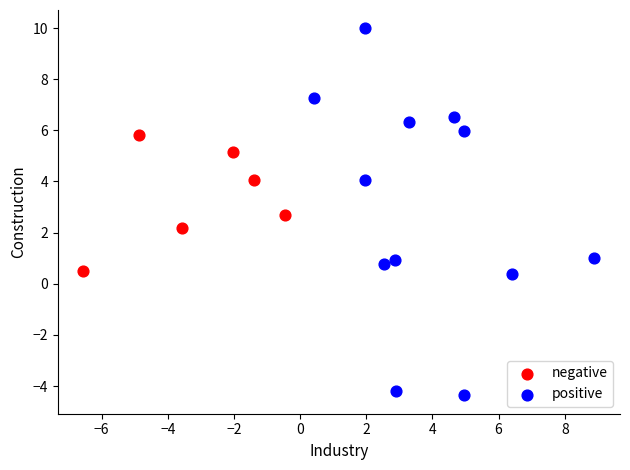

What are all the series names shown in the legend?

negative, positive